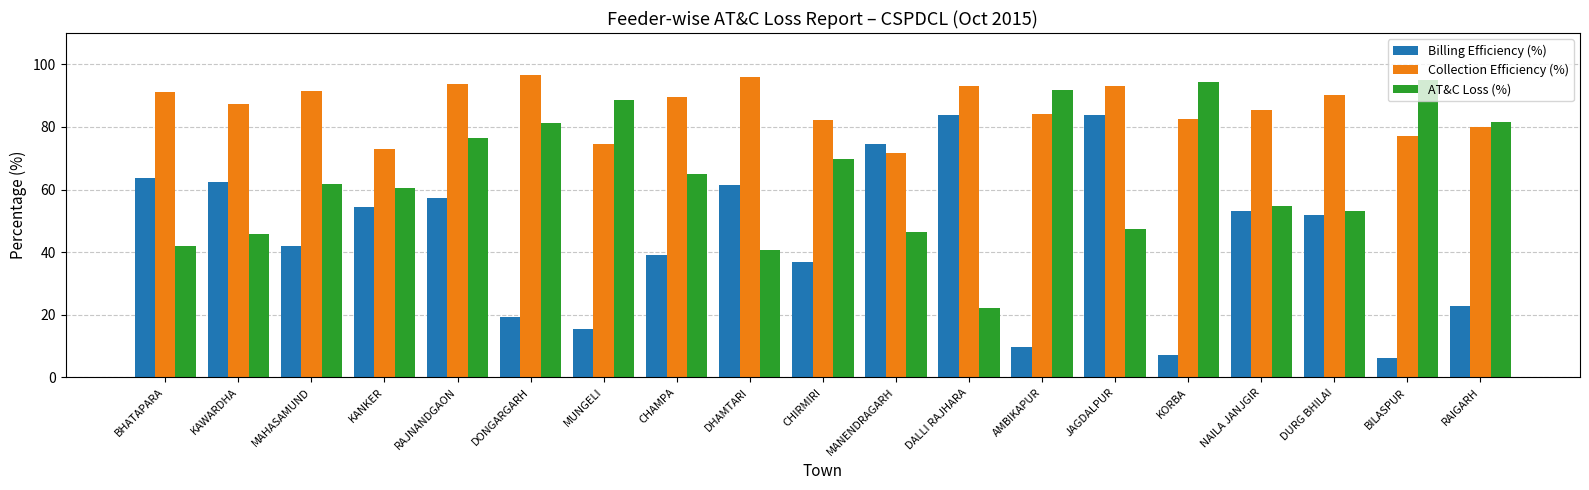

Does the chart contain any negative values?

No